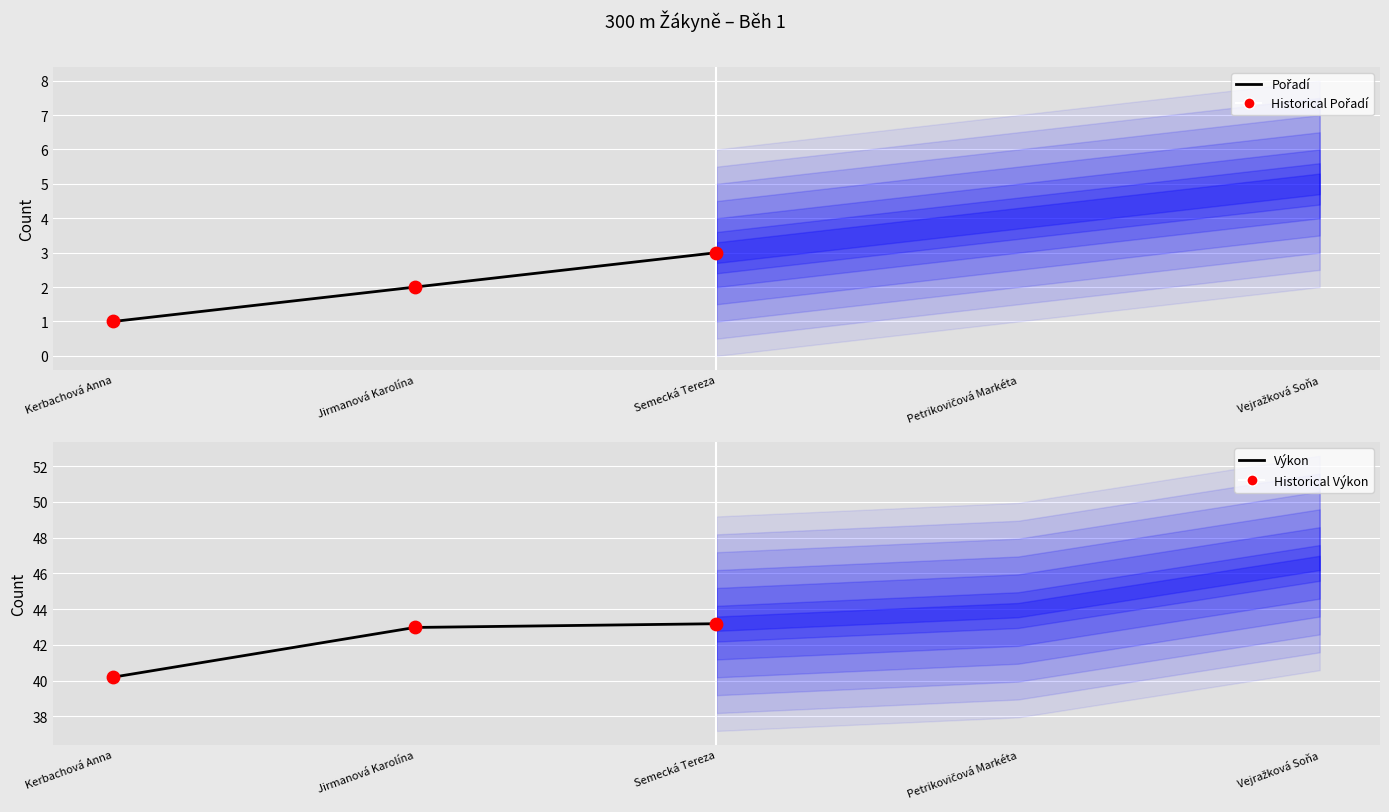

What are all the series names shown in the legend?

Pořadí (line), Historical Pořadí, Výkon (line), Historical Výkon